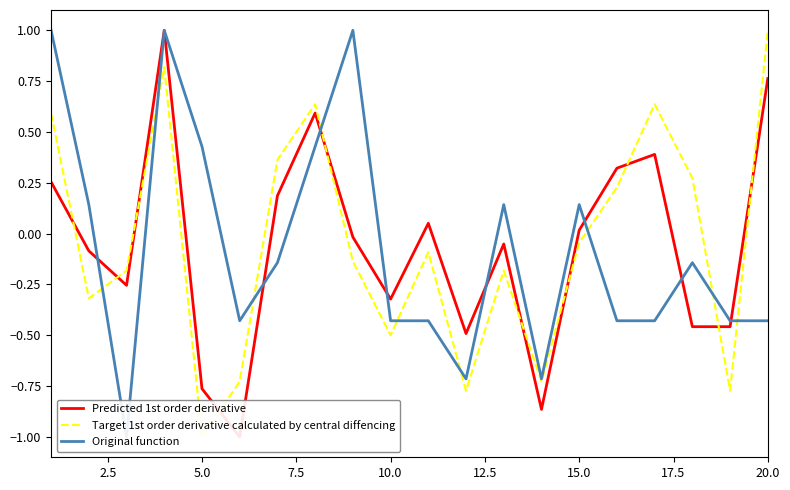

What are all the series names shown in the legend?

Predicted 1st order derivative, Target 1st order derivative calculated by central diffencing, Original function